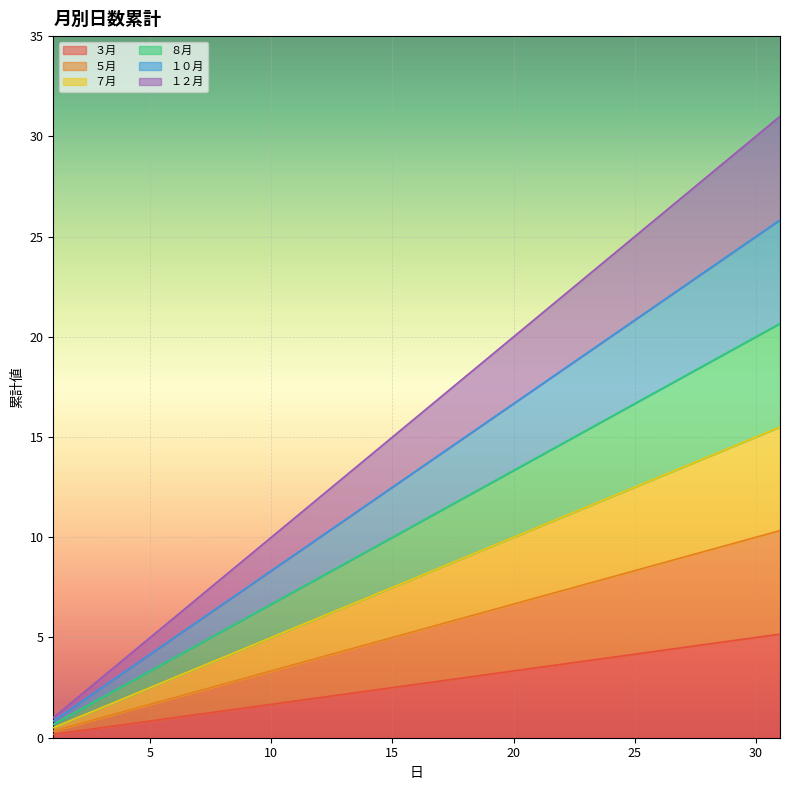

What is the value of the １０月 point at the 21st from the left?

17.5